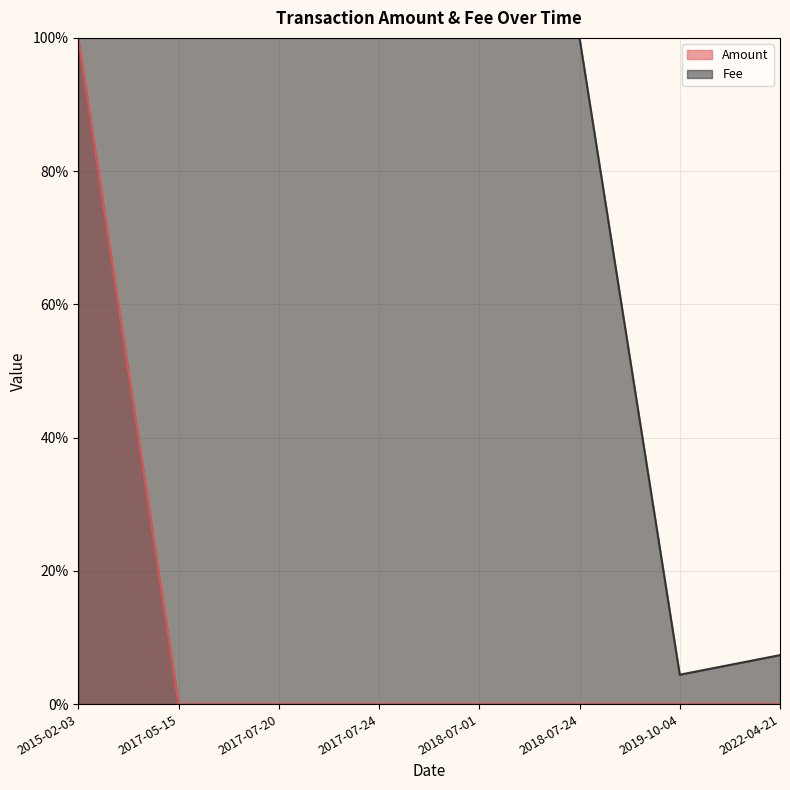

Rank the categories by Amount value from highest to lowest.

2015-02-03, 2022-04-21, 2019-10-04, 2017-05-15, 2017-07-20, 2017-07-24, 2018-07-01, 2018-07-24